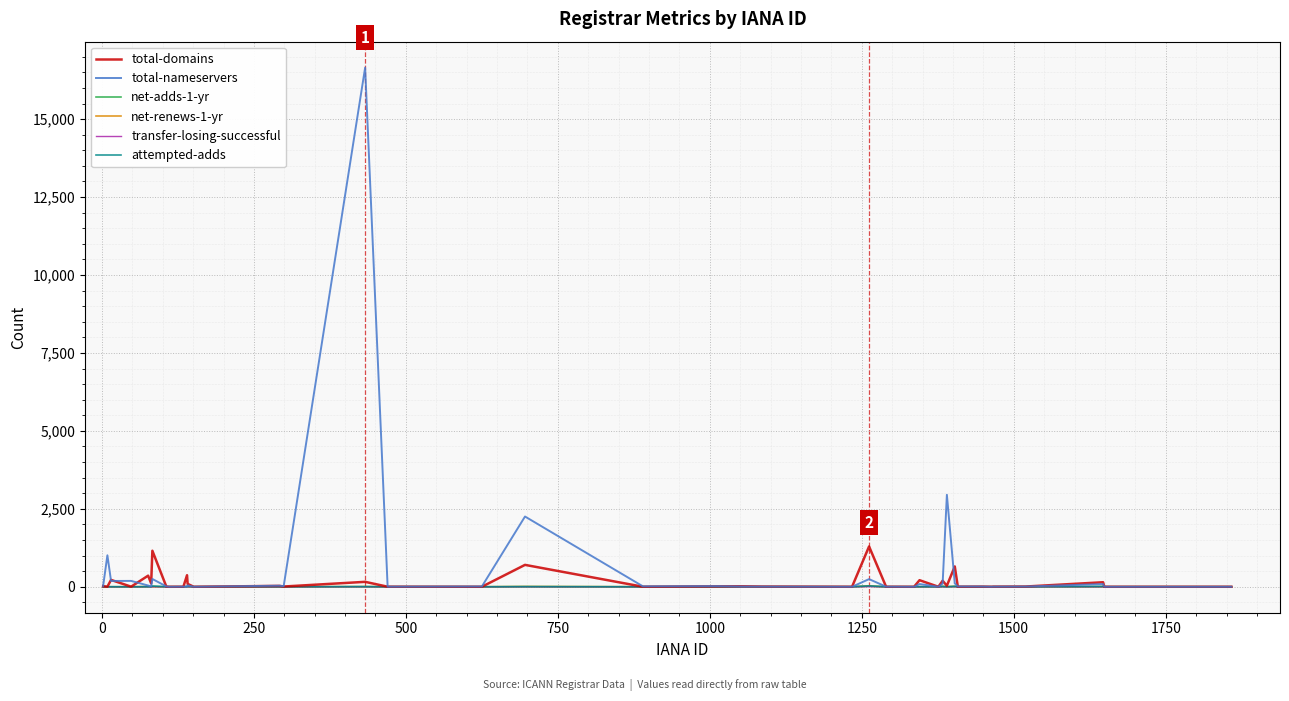

Which series has the largest range (max minus min)?

total-nameservers